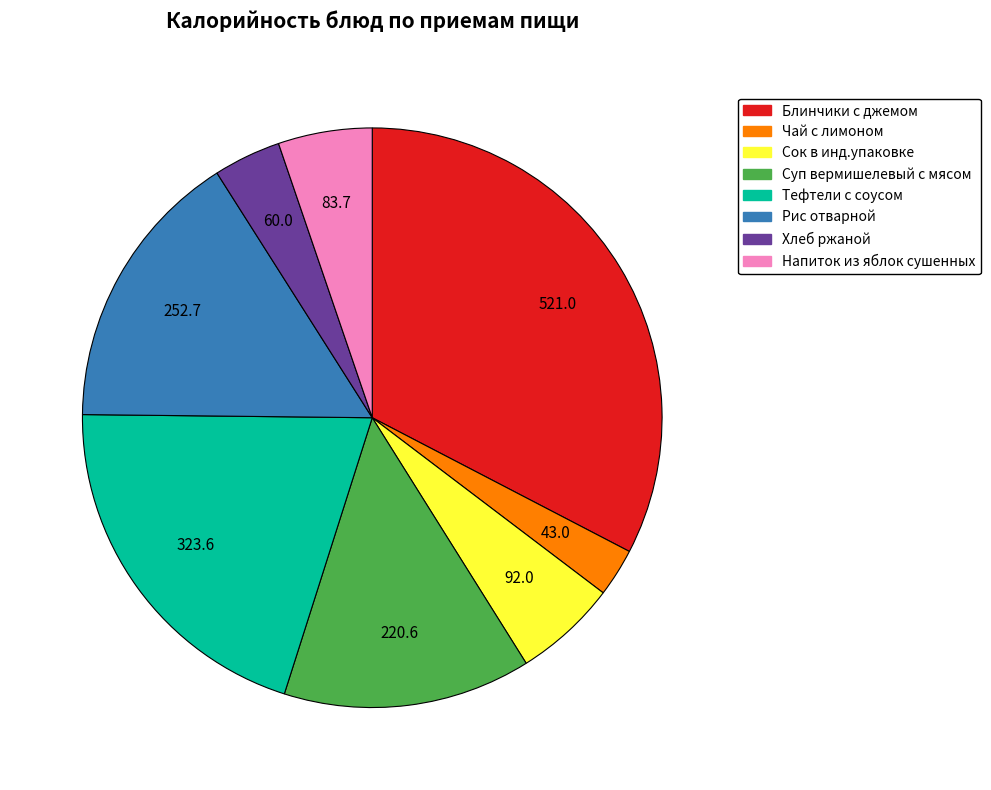

Which category has the biggest portion of the pie?

Блинчики с джемом